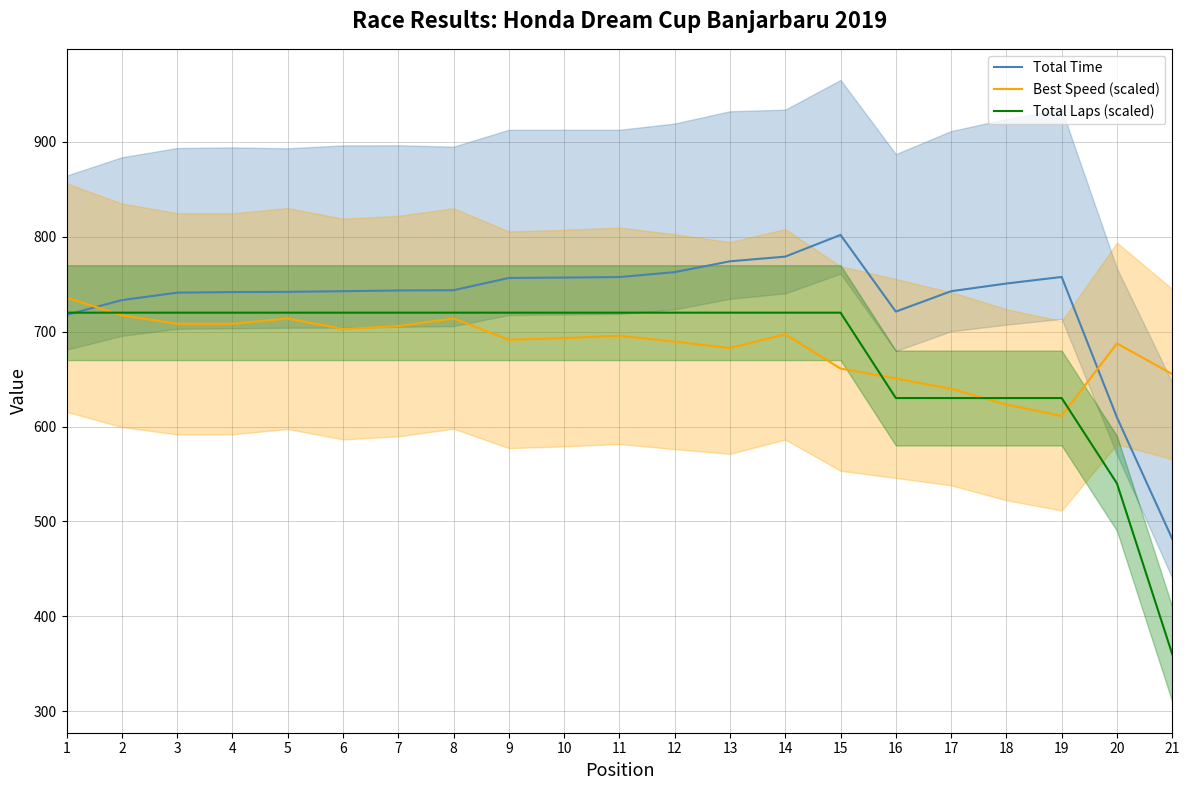

What is the value of the Total Time point at the 10th from the left?

757.0